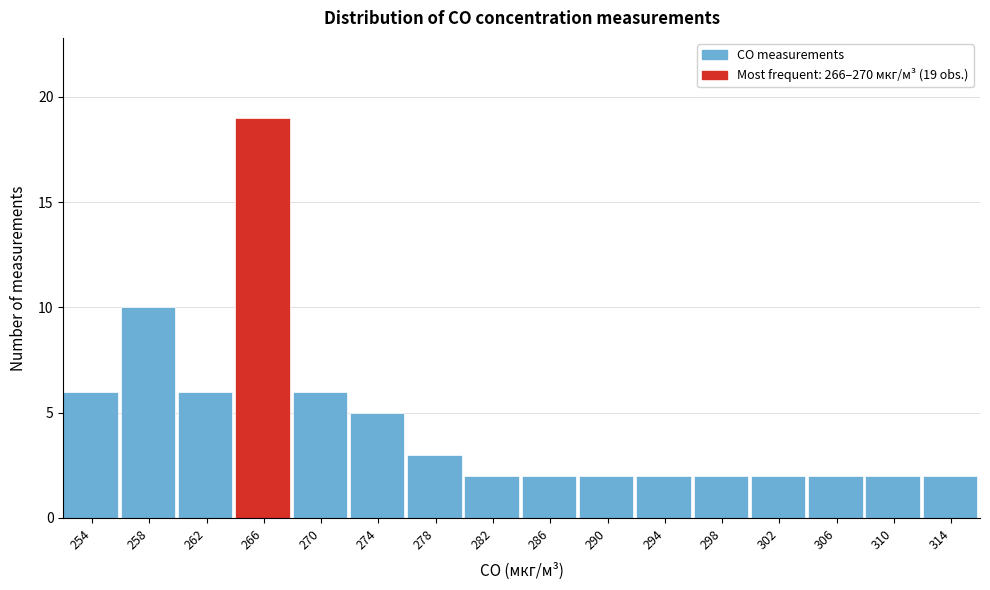

Reading right to left, what are all the values shown in this chart?

2	2	2	2	2	2	2	2	2	3	5	6	19	6	10	6